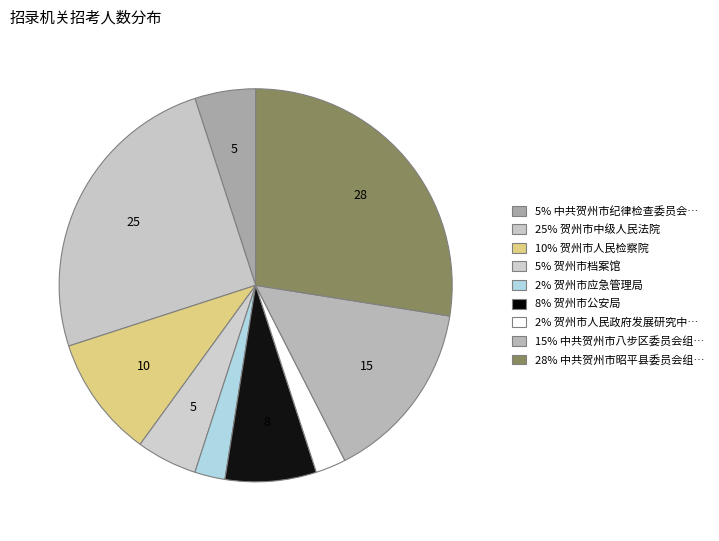

Which slice is the largest?

中共贺州市昭平县委员会组织部